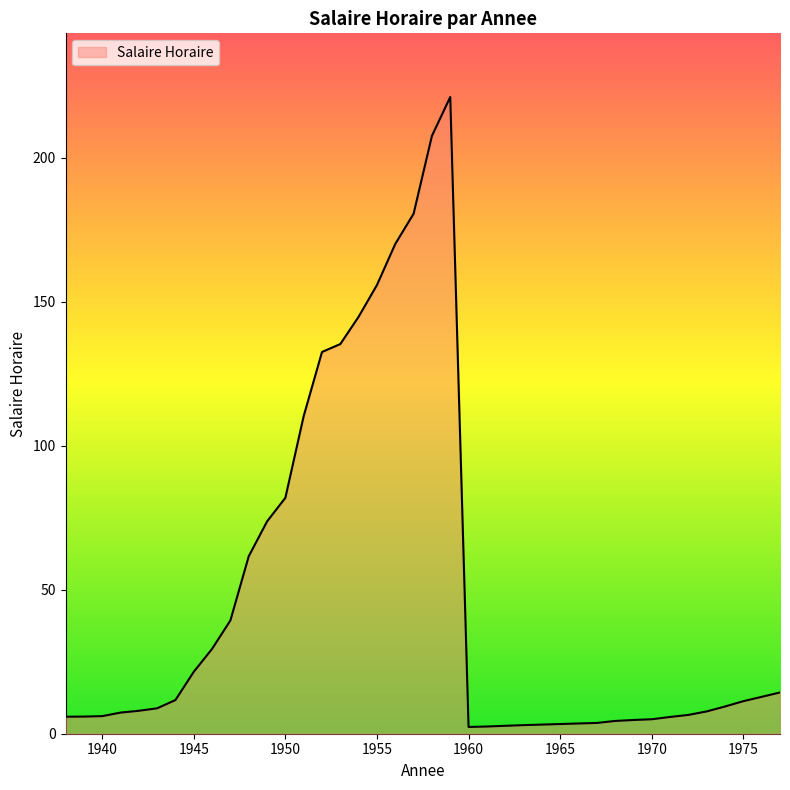

Where is the data nearest to the value 111?

1951